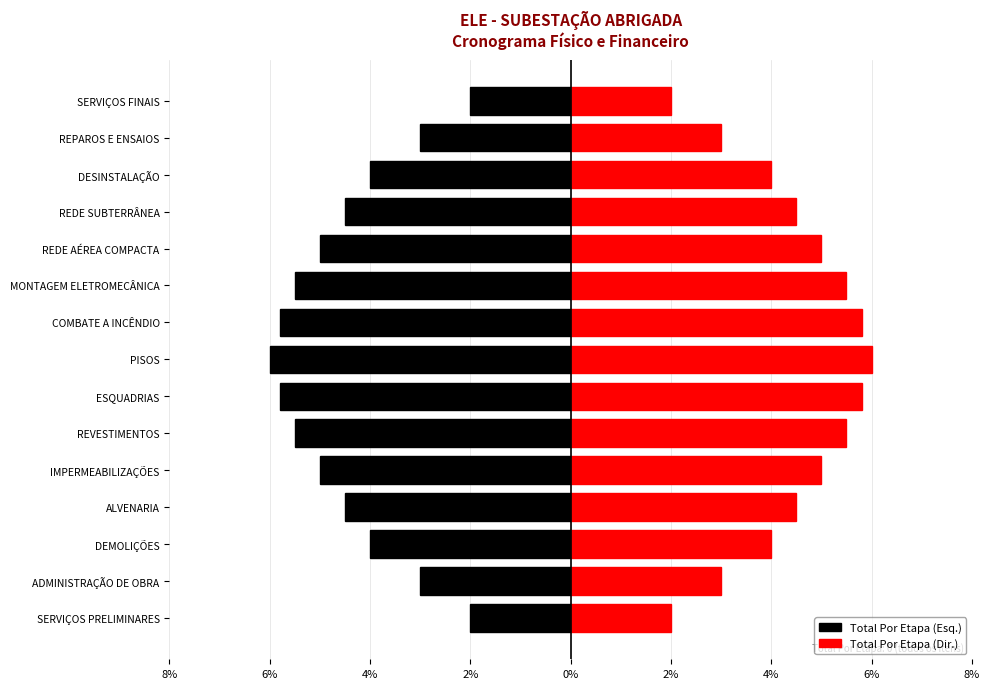

The Total Por Etapa (Dir.) series shows 4.2 at ADMINISTRAÇÃO DE OBRA. True or false?

False